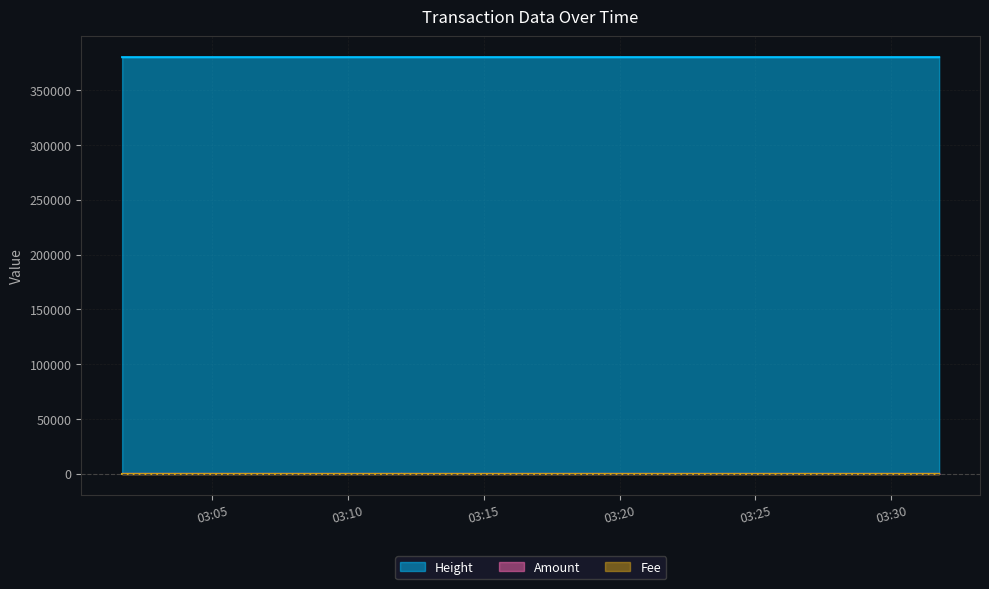

How many Amount values are between 0 and 5?

5